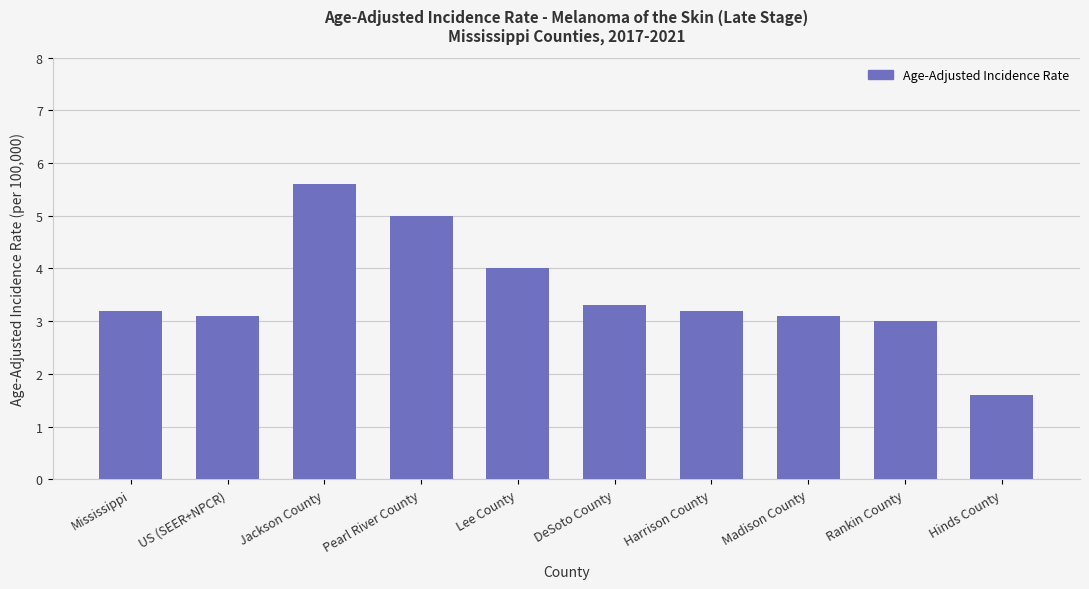

Reading right to left, extract all data points from this chart.

1.6	3.0	3.1	3.2	3.3	4.0	5.0	5.6	3.1	3.2